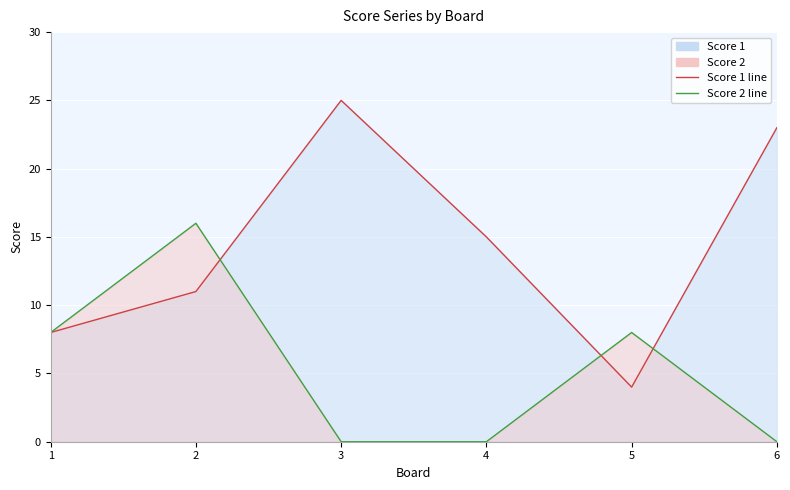

How many values in the Score 1 series exceed 15?

2